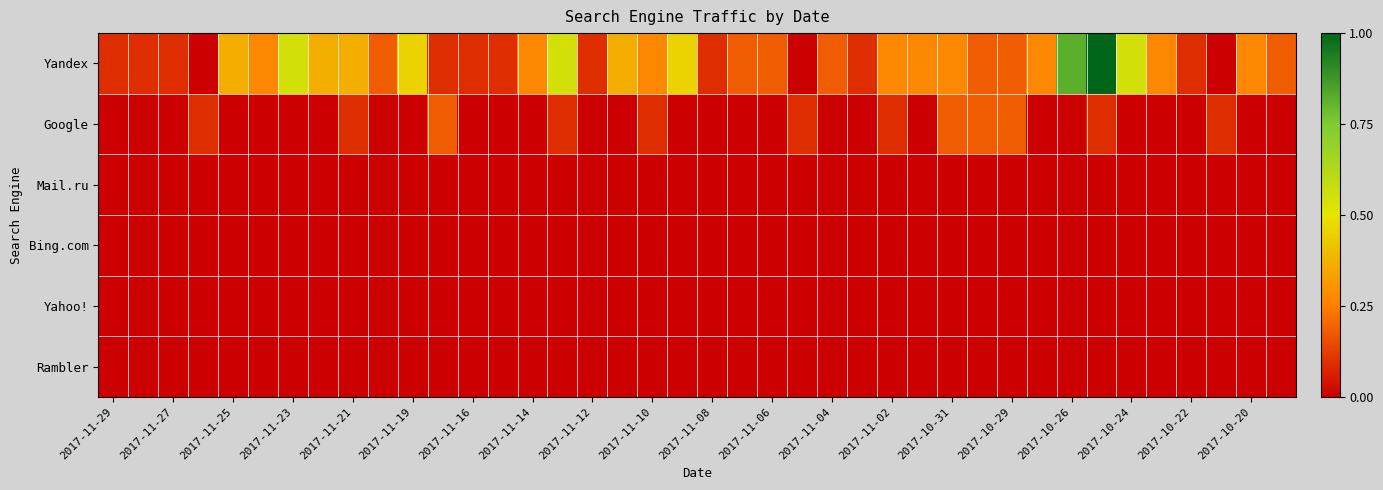

Which series has the largest total across all categories?

Yandex